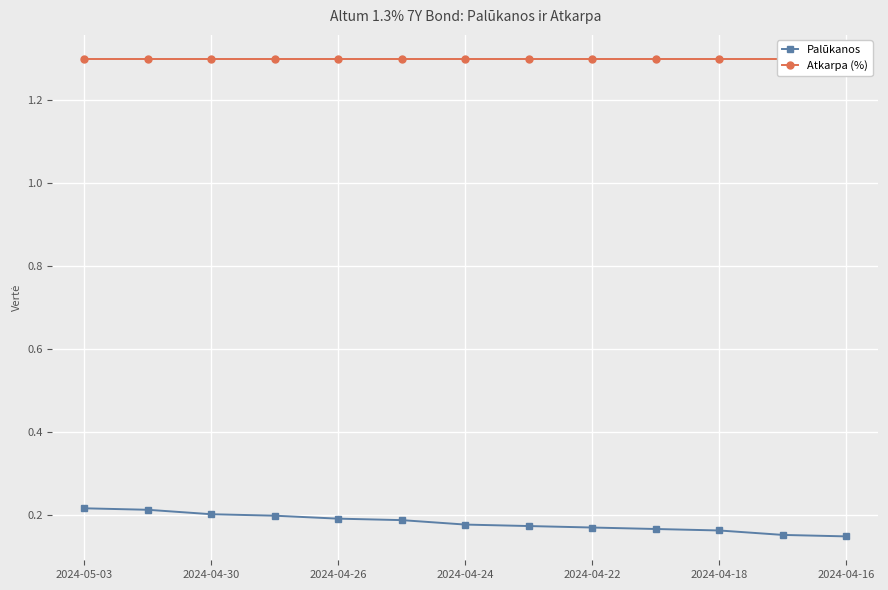

Between 2024-04-24 and 8, which series saw the biggest shift?

Palūkanos